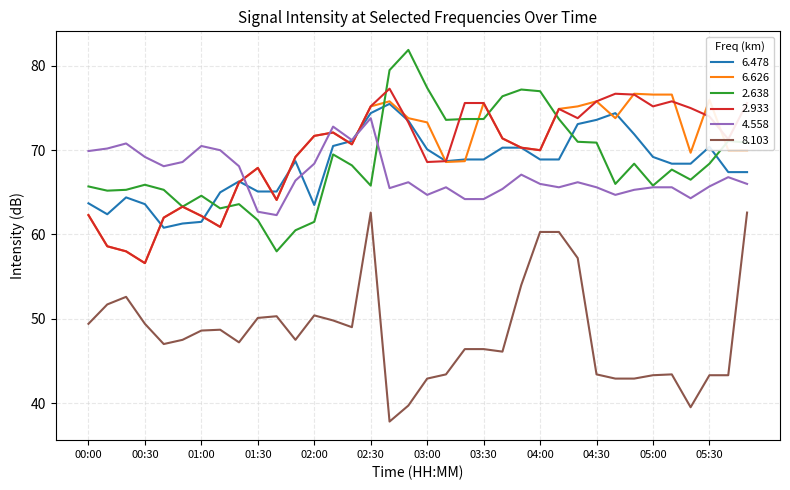

What is the highest value of the 6.626 series?

76.7